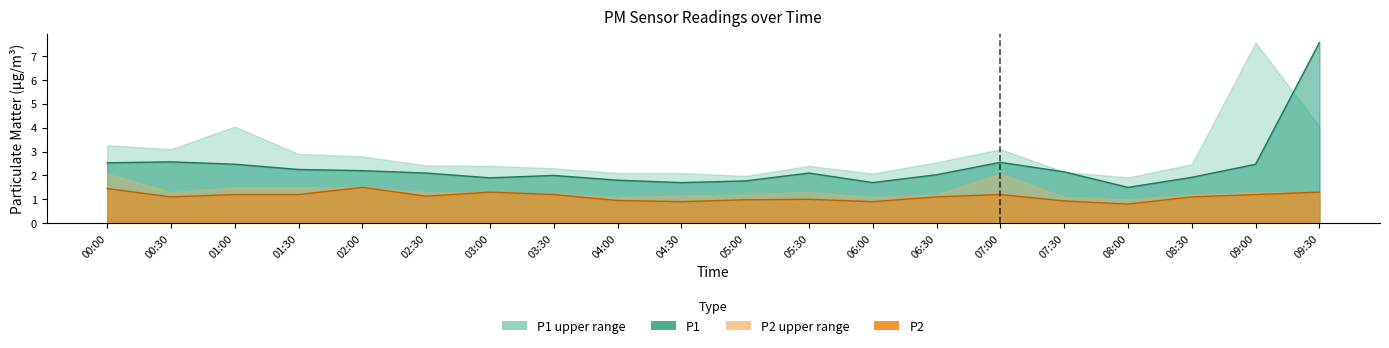

Which series has the largest total across all categories?

P1